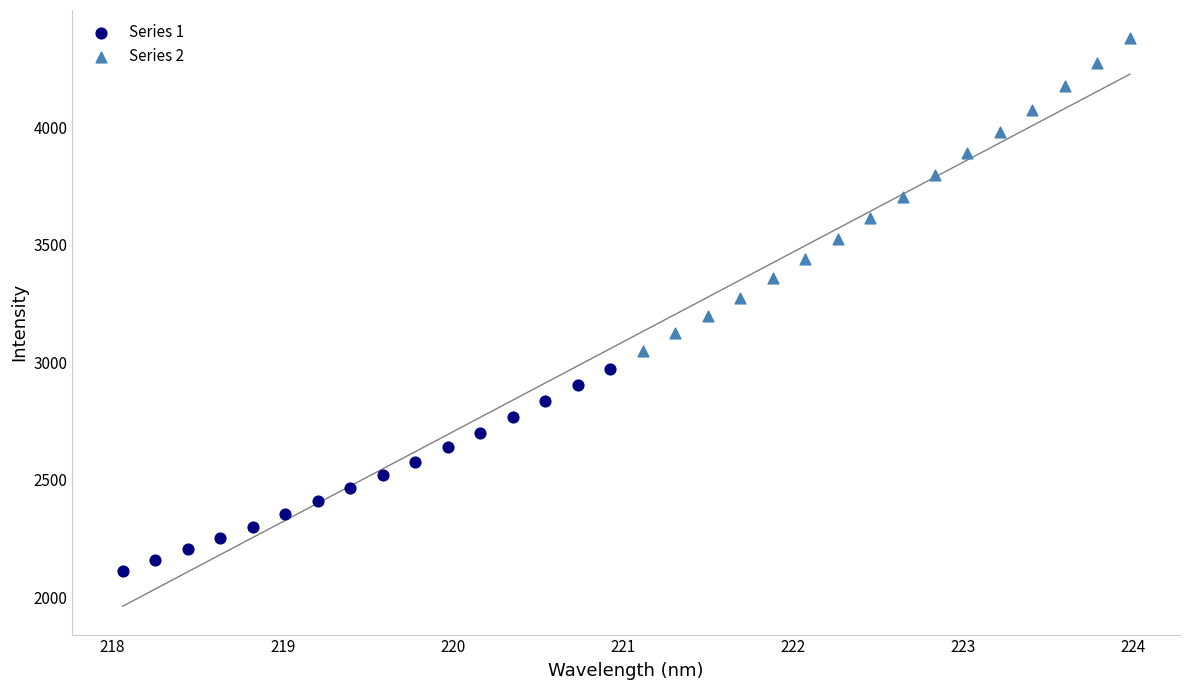

What are all the series names shown in the legend?

Series 1, Series 2